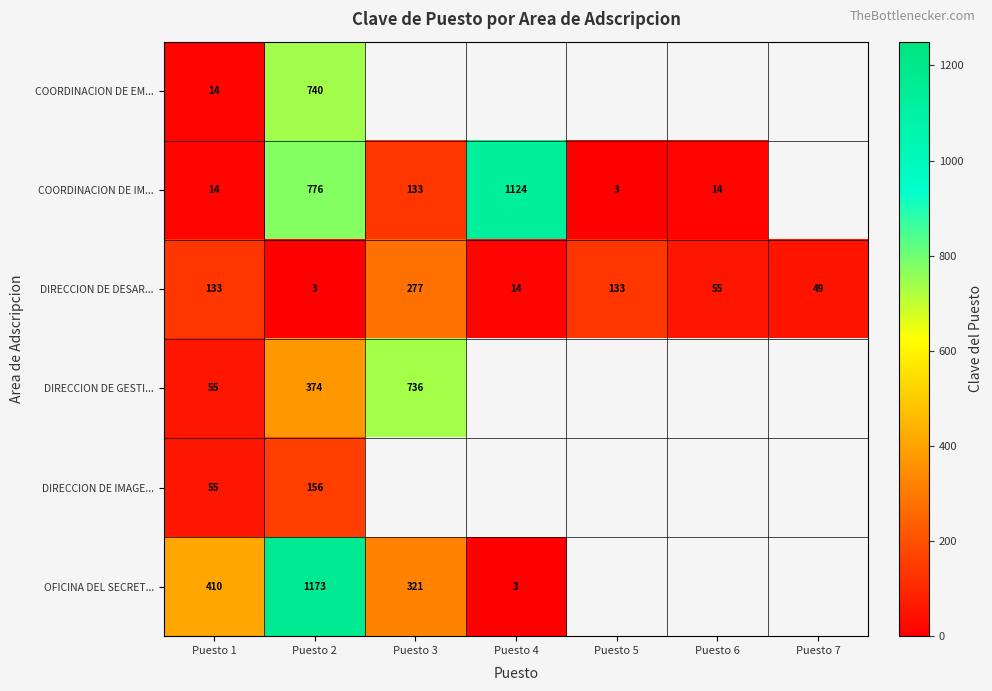

At Puesto 2, list the series in order from smallest to largest.

DIRECCION DE DESAR..., DIRECCION DE IMAGE..., DIRECCION DE GESTI..., COORDINACION DE EM..., COORDINACION DE IM..., OFICINA DEL SECRET...